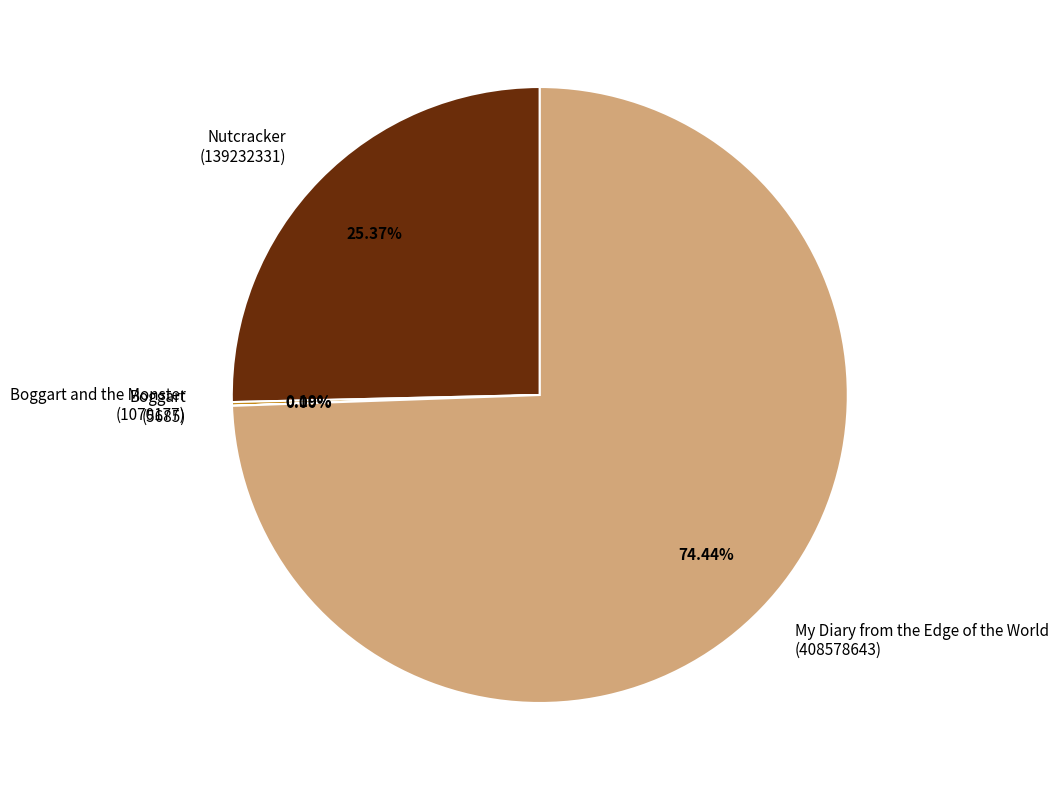

To the nearest percent, what is the difference between the largest and smallest slice percentages?

74%